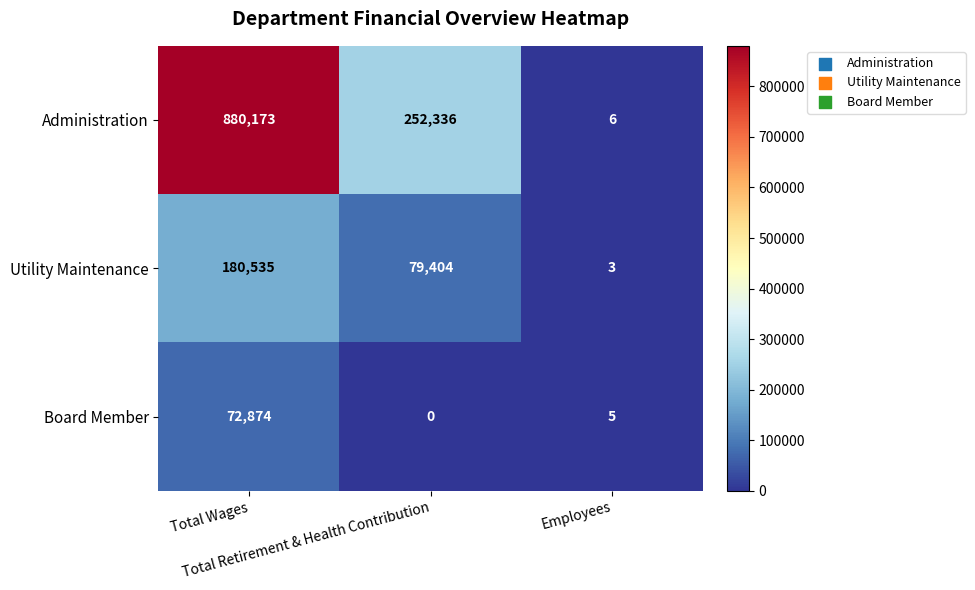

At which category is the sum across all series the highest?

Total Wages